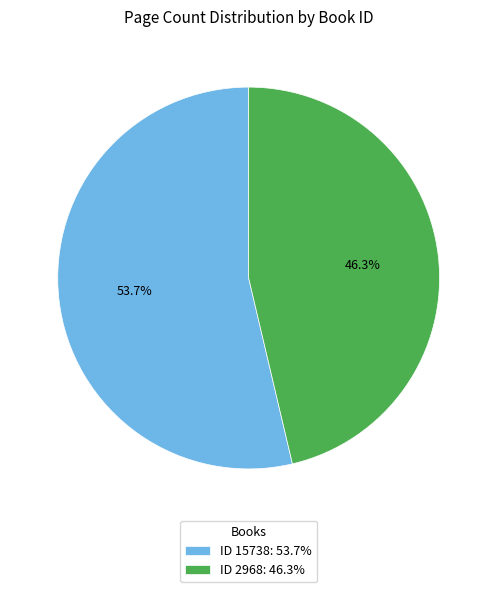

Rank the categories by value from lowest to highest.

ID 2968: 46.3%, ID 15738: 53.7%